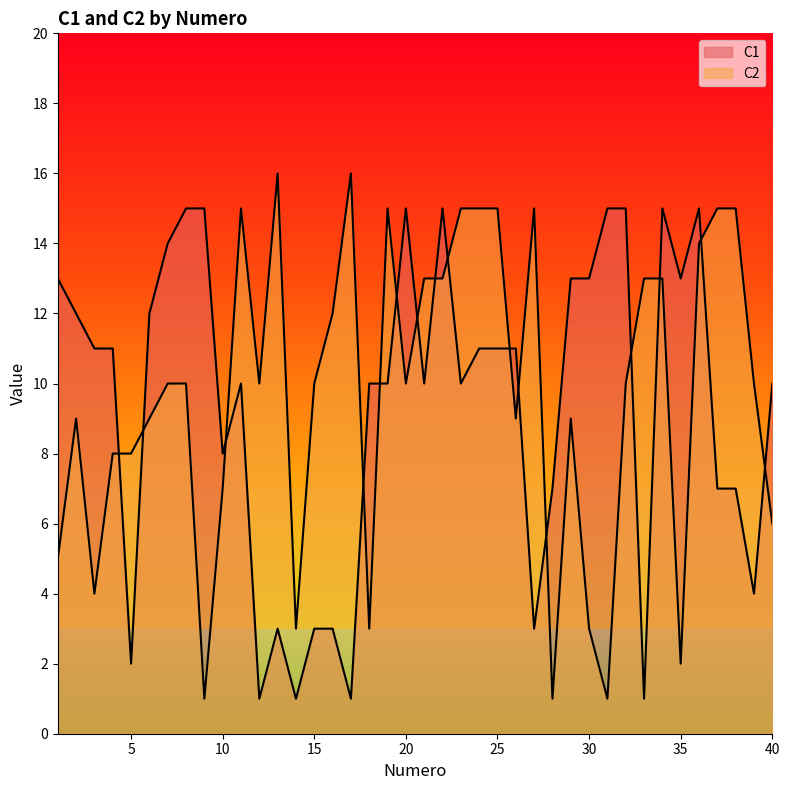

True or false: C1 has a value of 12 at 38.

False